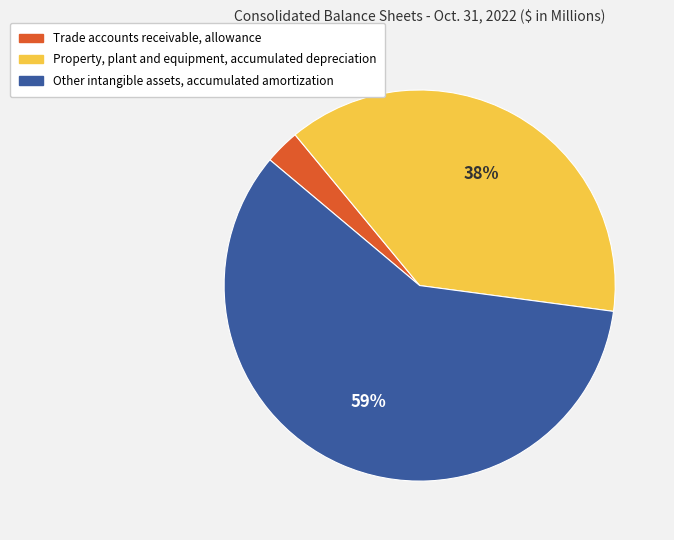

The Other intangible assets, accumulated amortization slice represents 59% of the pie. True or false?

True